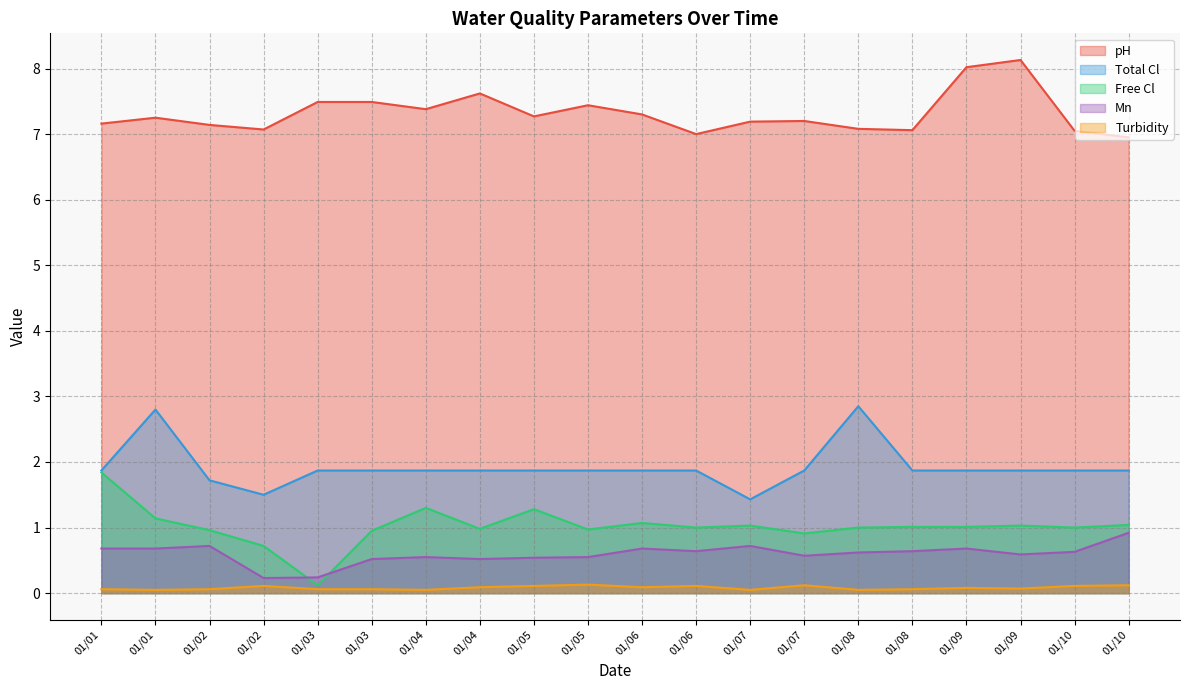

Reading left to right, what are all the values shown in this chart?

pH: 7.2	7.2	7.1	7.1	7.5	7.5	7.4	7.6	7.3	7.4	7.3	7.0	7.2	7.2	7.1	7.1	8.0	8.1	7.0	7.0
Total Cl: 1.9	2.8	1.7	1.5	1.9	1.9	1.9	1.9	1.9	1.9	1.9	1.9	1.4	1.9	2.9	1.9	1.9	1.9	1.9	1.9
Free Cl: 1.8	1.1	1.0	0.7	0.1	0.9	1.3	1.0	1.3	1.0	1.1	1.0	1.0	0.9	1.0	1.0	1.0	1.0	1.0	1.0
Mn: 0.7	0.7	0.7	0.2	0.2	0.5	0.6	0.5	0.5	0.6	0.7	0.6	0.7	0.6	0.6	0.6	0.7	0.6	0.6	0.9
Turbidity: 0.1	0.1	0.1	0.1	0.1	0.1	0.1	0.1	0.1	0.1	0.1	0.1	0.1	0.1	0.1	0.1	0.1	0.1	0.1	0.1